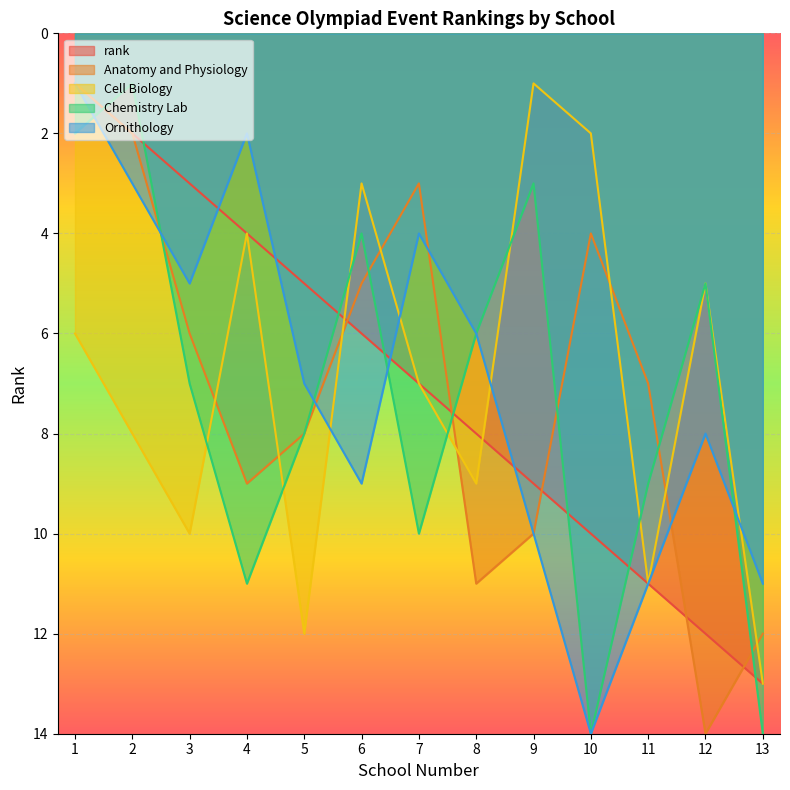

How many times do rank and Ornithology cross each other?

4